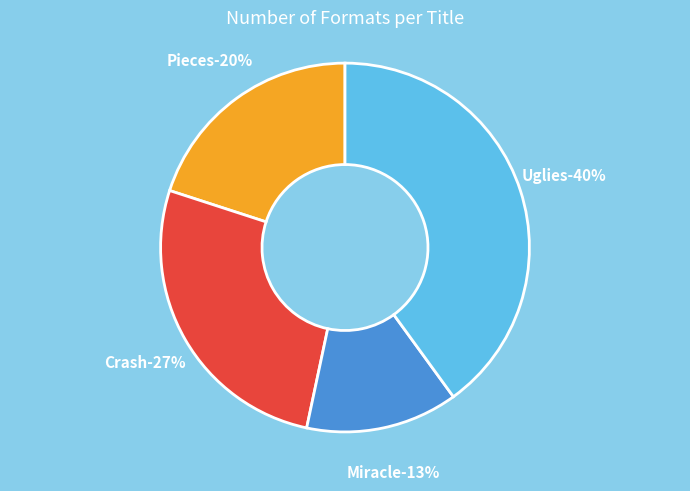

Rank the categories by value from lowest to highest.

Miracle, Pieces, Crash, Uglies